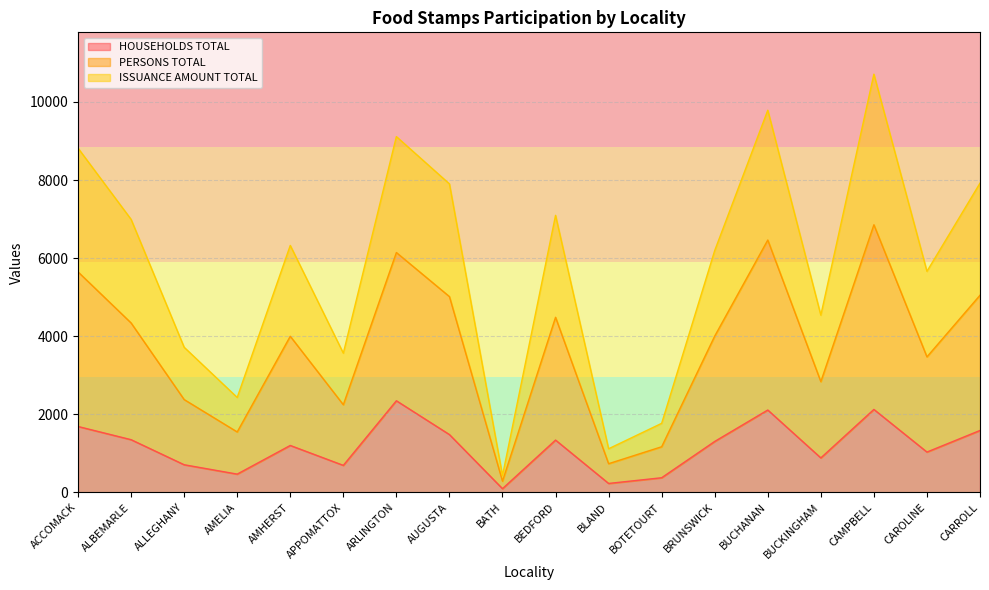

Where does the HOUSEHOLDS TOTAL series first go above 1305?

ACCOMACK